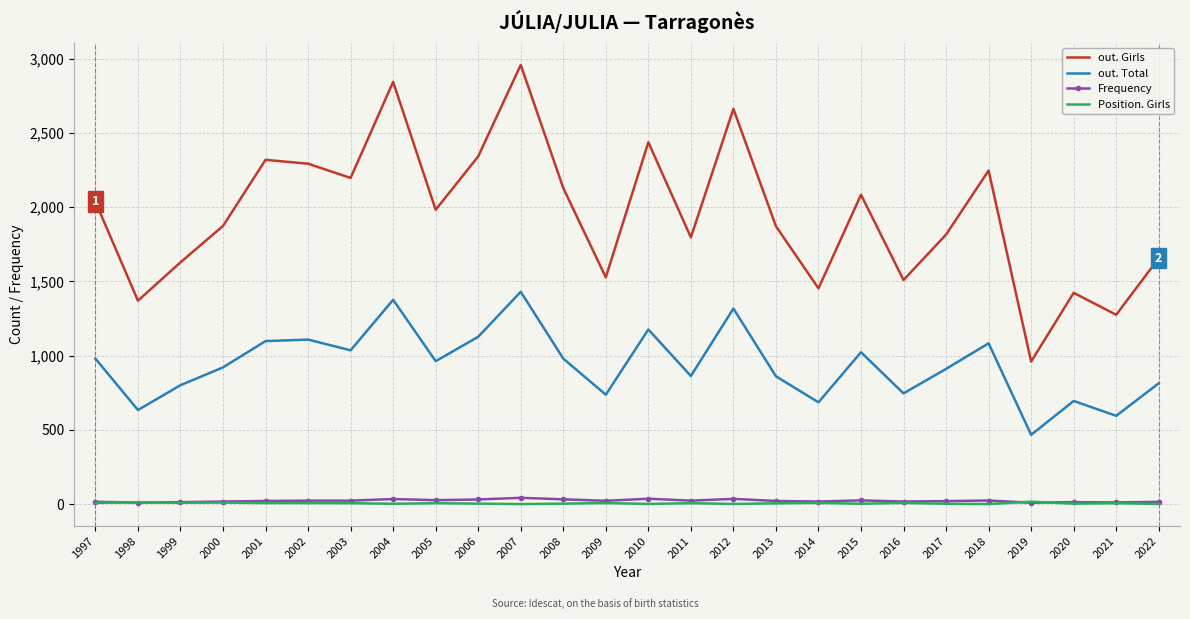

How many categories are shown in the chart?

26